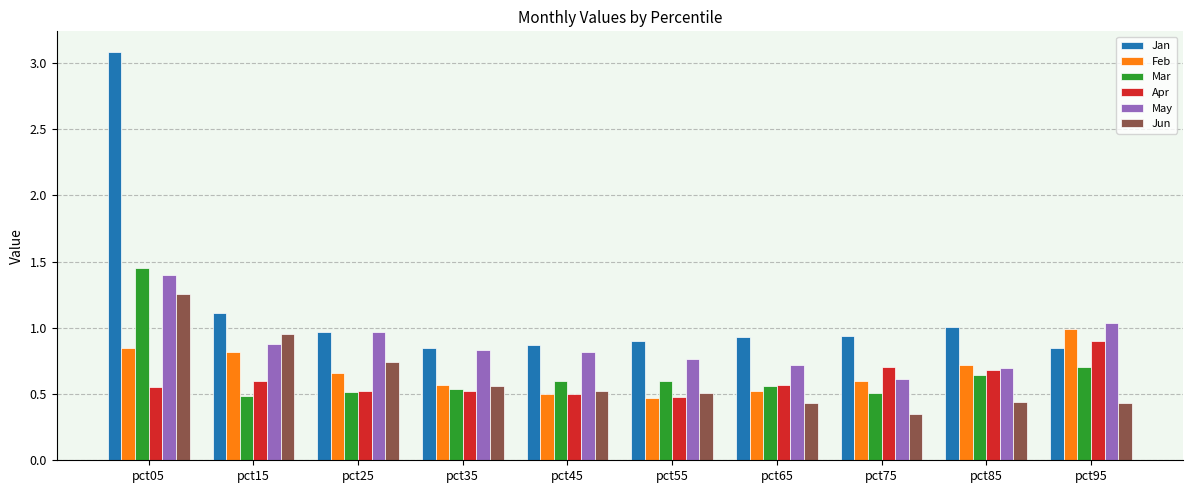

The Jan series shows 1.0 at pct85. True or false?

True